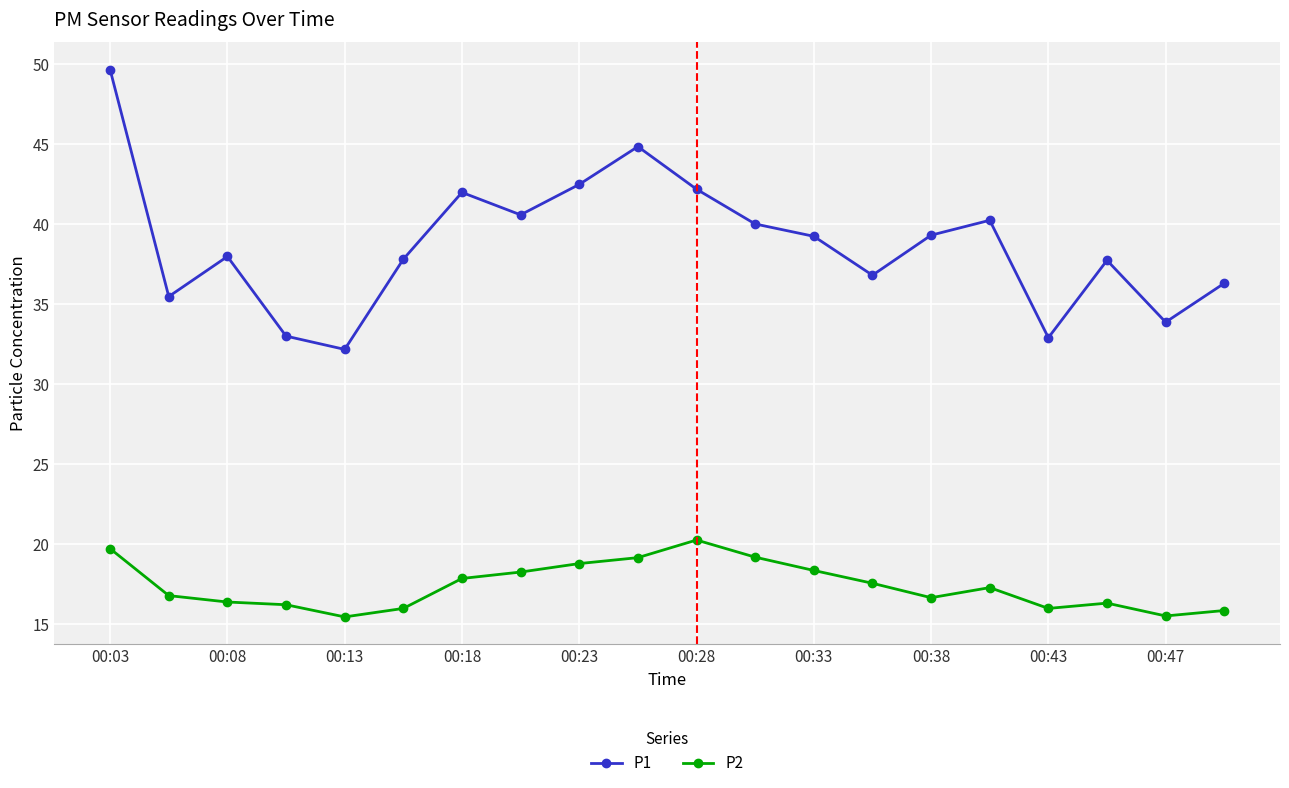

Which series has the largest total across all categories?

P1